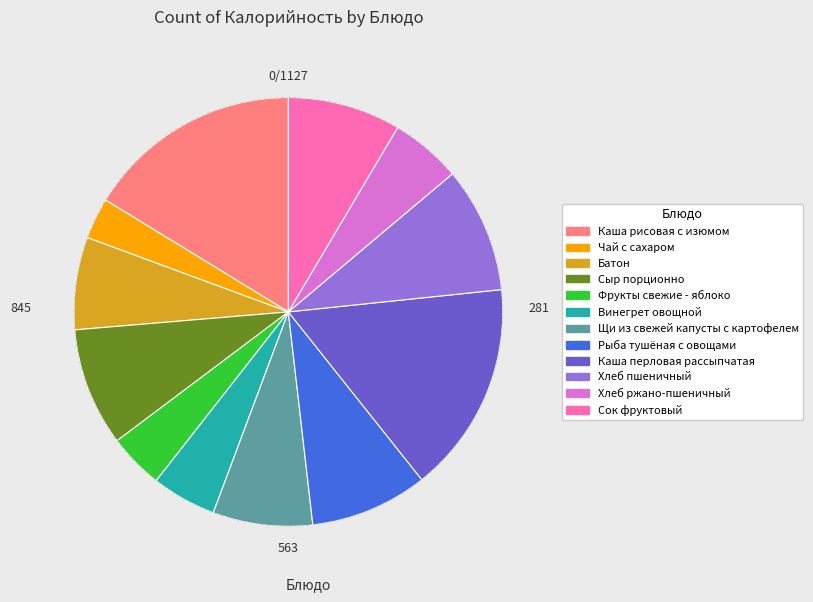

Which slice is the smallest?

Чай с сахаром